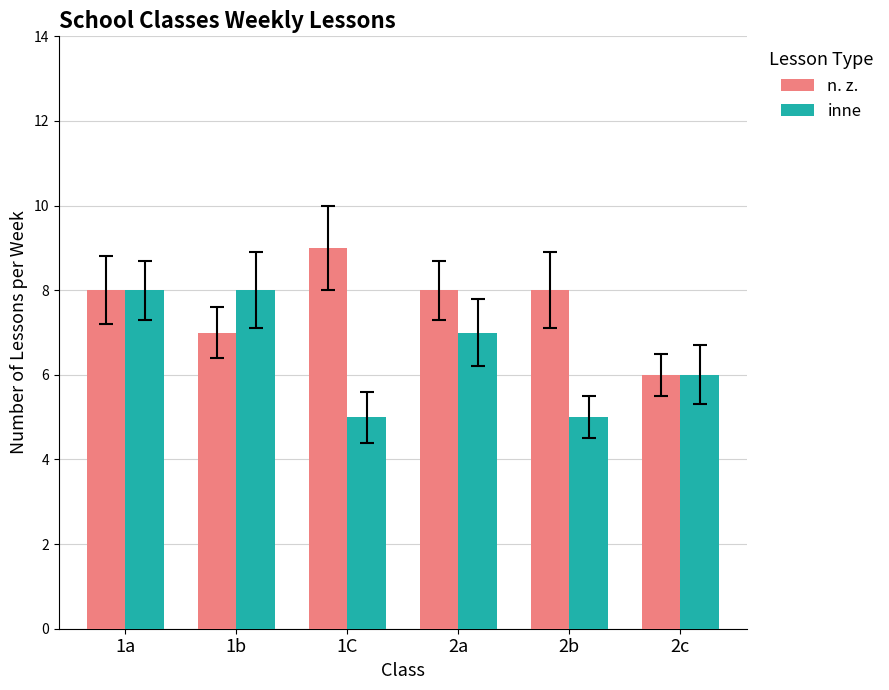

At which label does inne first exceed 7?

1a